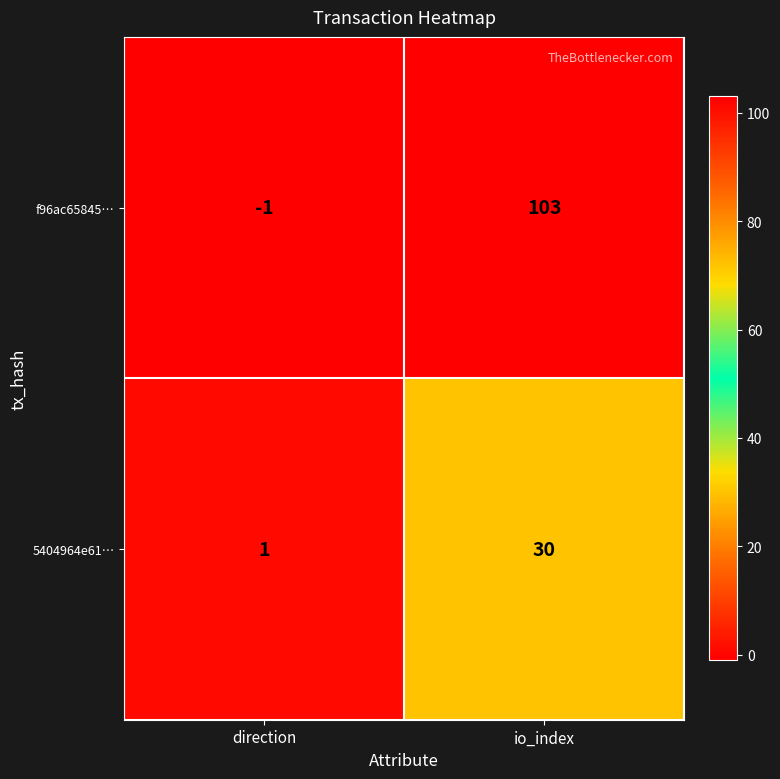

Rank the series at direction from lowest to highest value.

f96ac65845…, 5404964e61…